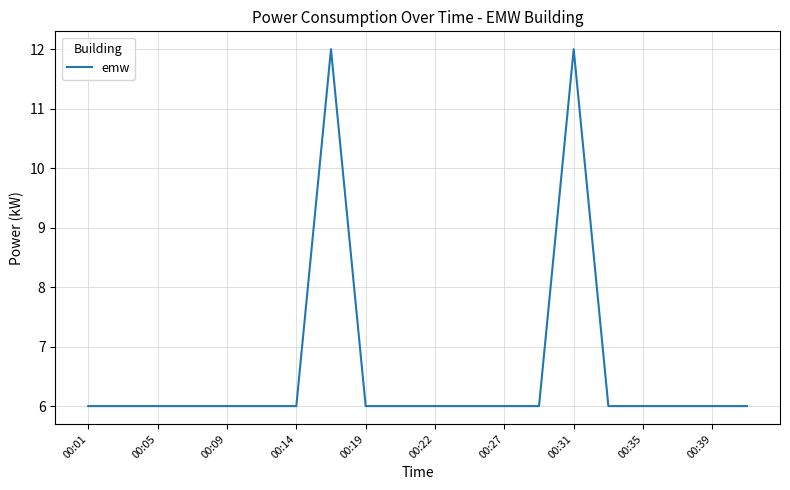

Does the chart have visible grid lines?

Yes